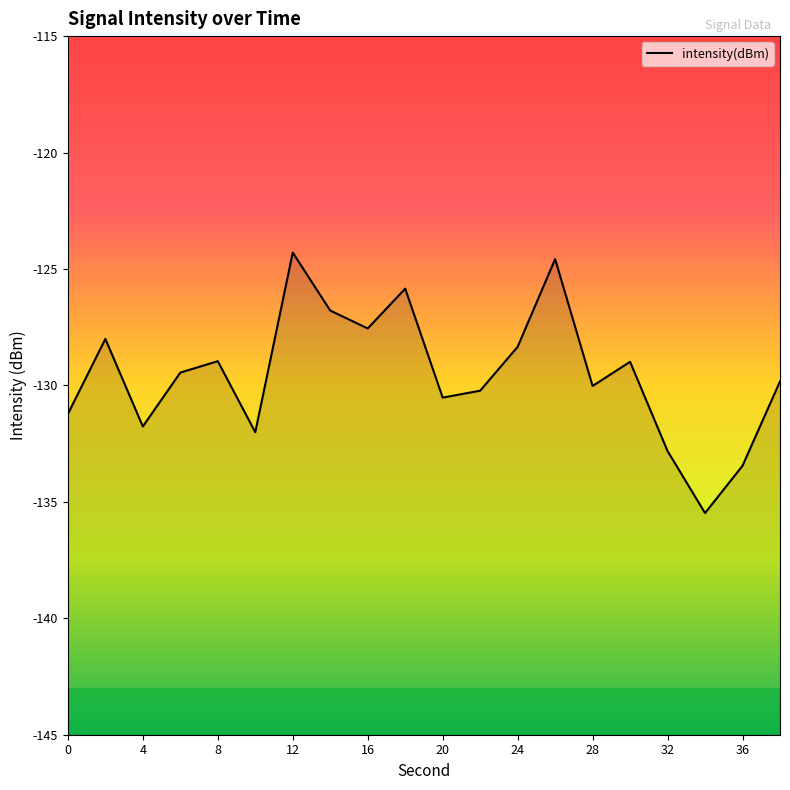

Reading right to left, what are all the values shown in this chart?

38=-129.8	36=-133.5	34=-135.5	32=-132.8	30=-129.0	28=-130.0	26=-124.6	24=-128.3	22=-130.2	20=-130.5	18=-125.8	16=-127.6	14=-126.8	12=-124.3	10=-132.0	8=-129.0	6=-129.4	4=-131.8	2=-128.0	0=-131.2